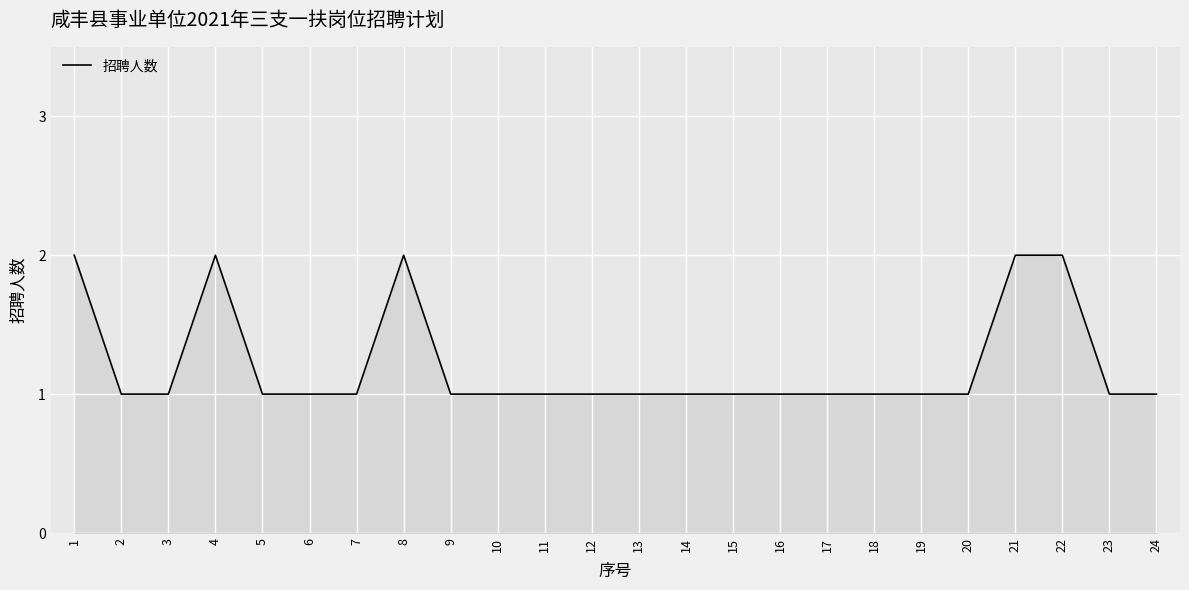

Reading left to right, transcribe all the data shown in this chart.

2	1	1	2	1	1	1	2	1	1	1	1	1	1	1	1	1	1	1	1	2	2	1	1